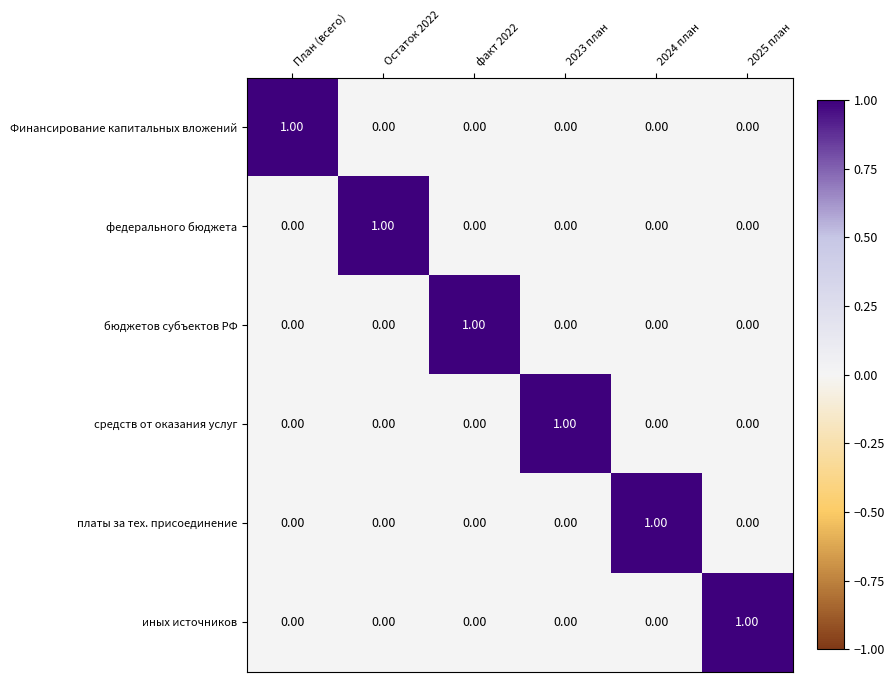

At how many categories does at least one series exceed 0?

6